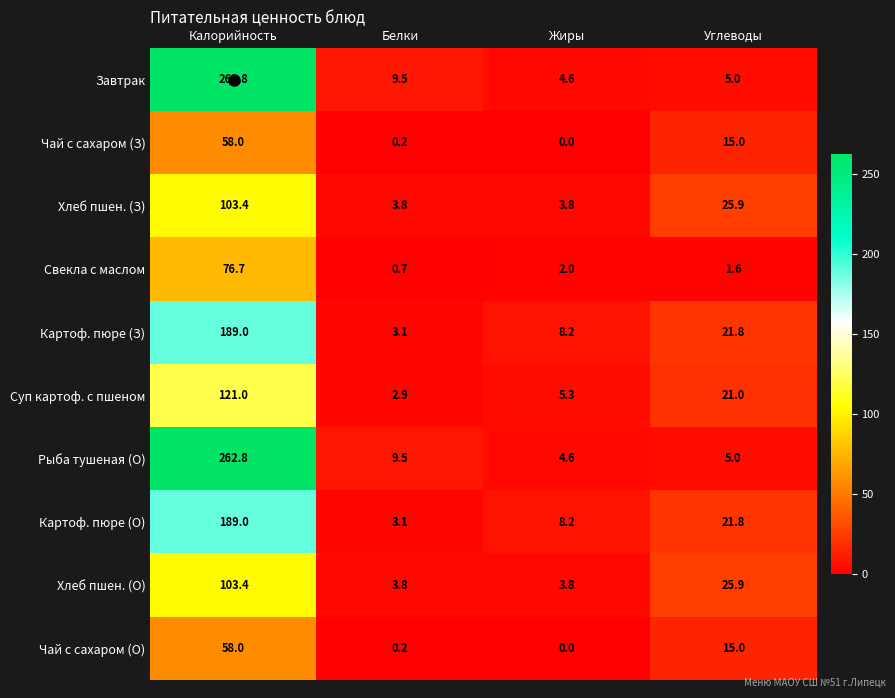

Where is Картоф. пюре (О) nearest to the value 96?

Углеводы